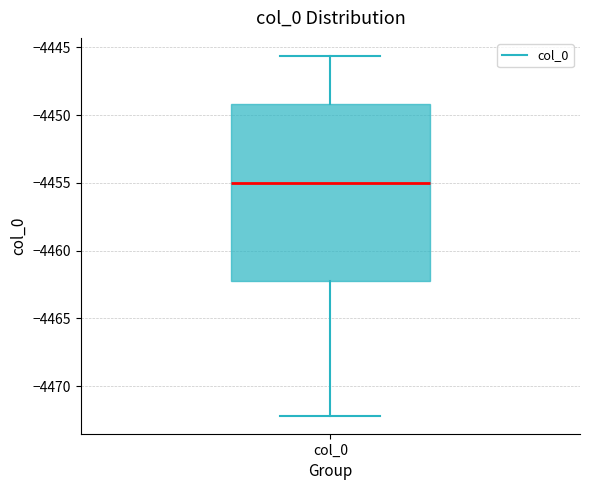

Read this box plot against the y-axis: the position of the median line, the range covered by the box, and the ends of both whiskers. The values are not printed on the chart, so give them approximately, as read against the axis.

median -4455.0, box -4462.5 to -4449.0, whiskers -4472.0 to -4445.5